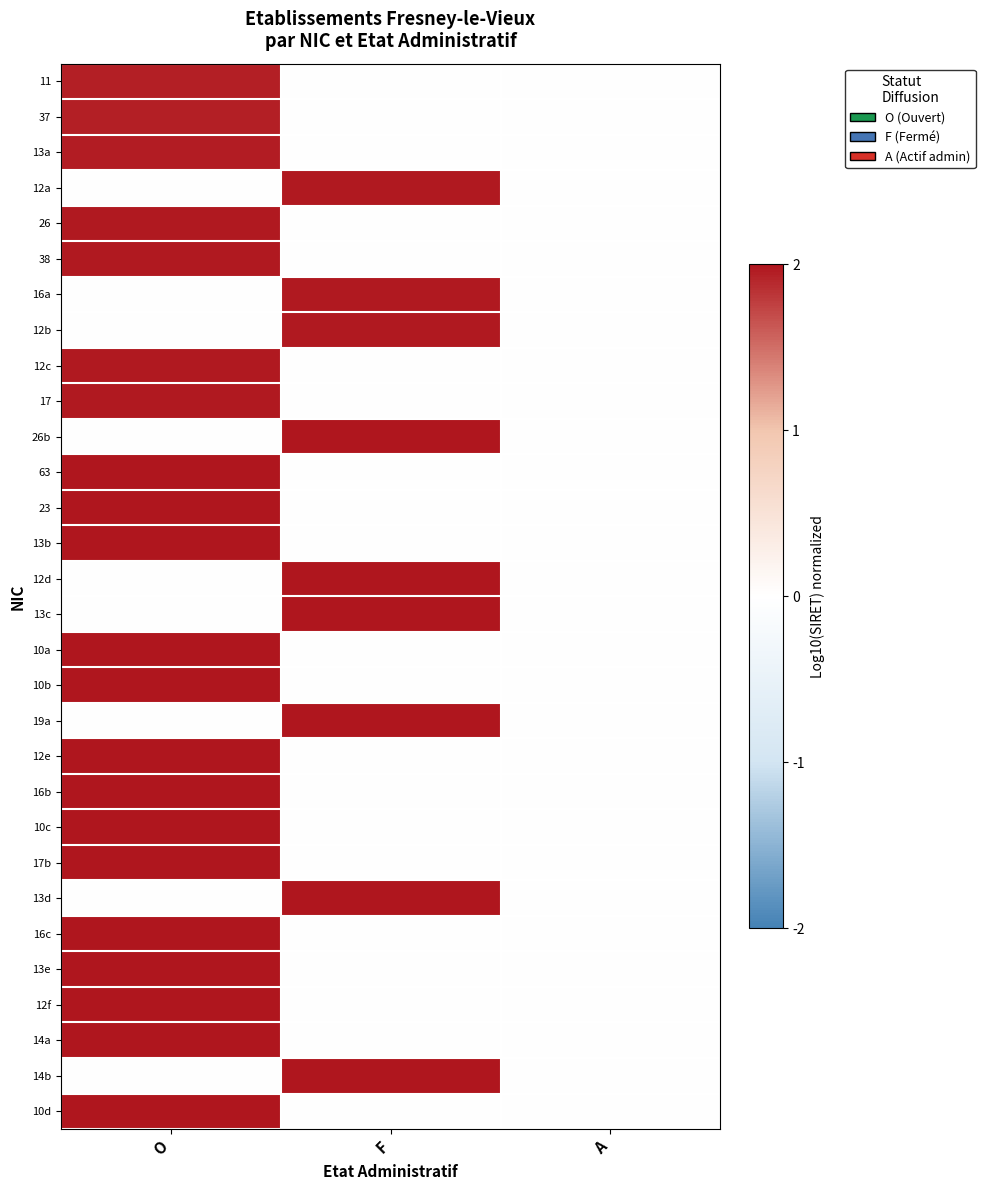

List the series in order of their peak value, lowest first.

11, 37, 13a, 12a, 26, 38, 16a, 12b, 12c, 17, 26b, 63, 23, 13b, 12d, 13c, 10a, 10b, 19a, 12e, 16b, 10c, 17b, 13d, 16c, 13e, 12f, 14a, 14b, 10d